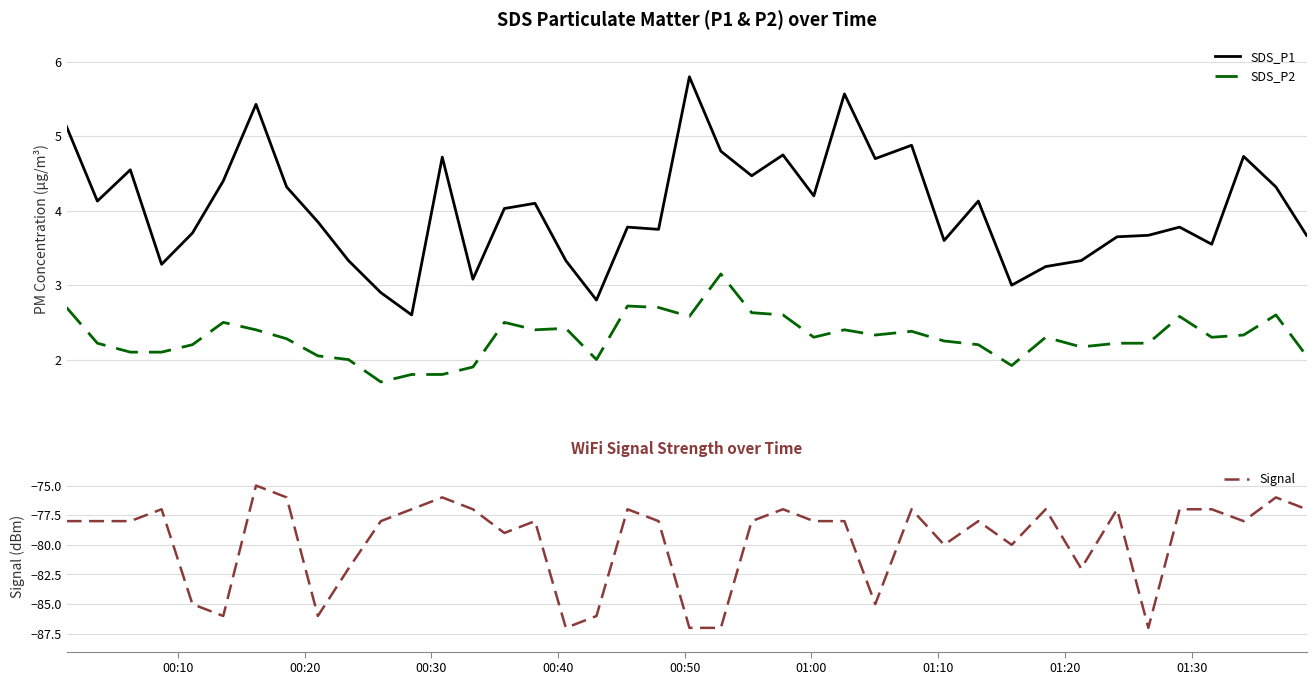

True or false: SDS_P2 and SDS_P1 intersect in this chart.

False